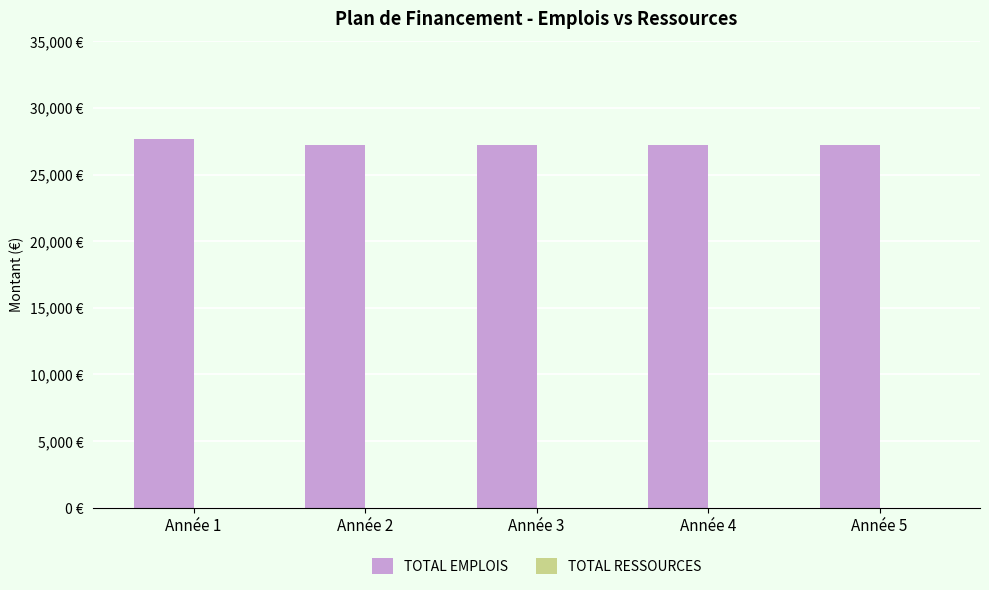

How many categories are shown in the chart?

5